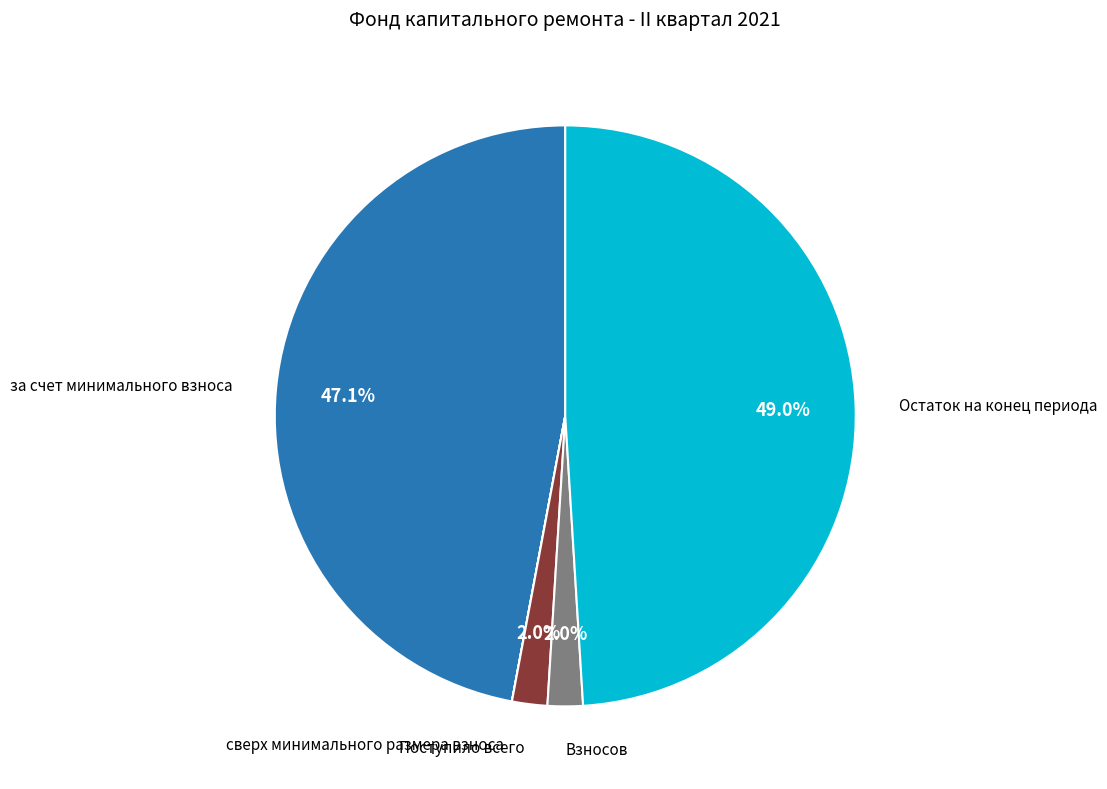

What is the largest slice in the pie chart?

Остаток на конец периода